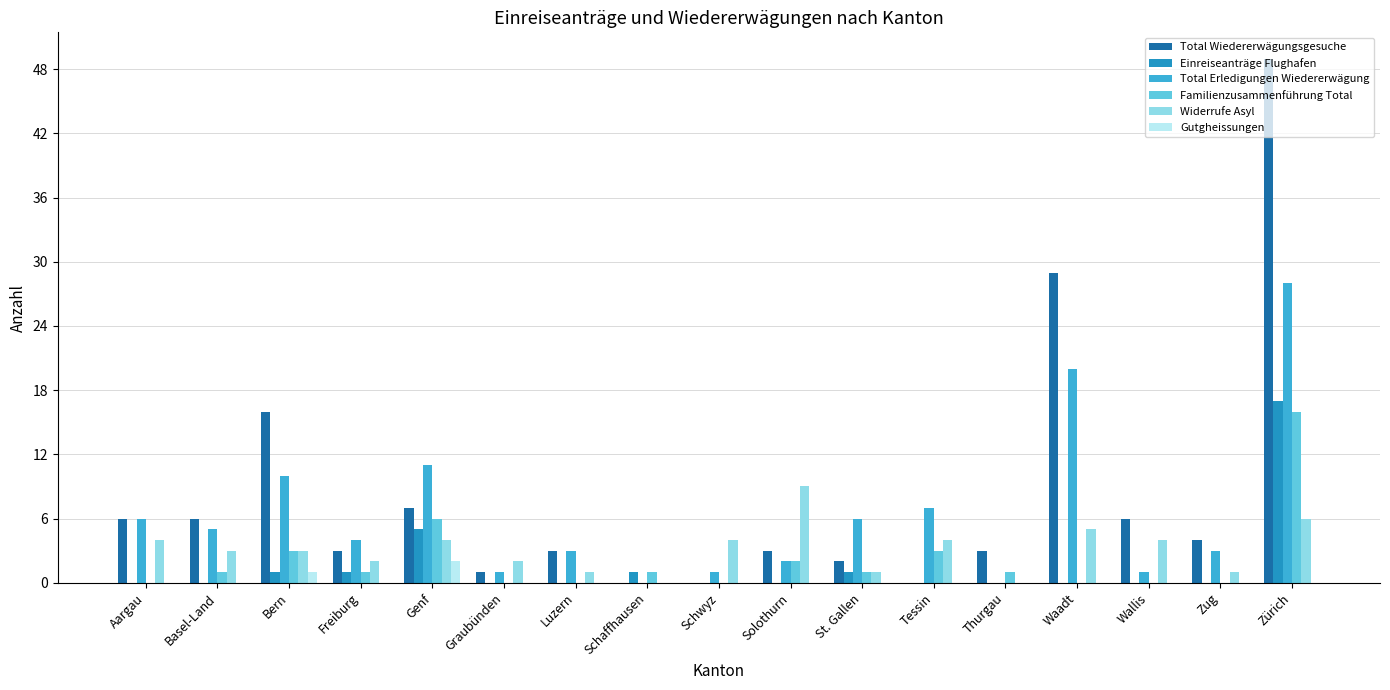

What is the greatest value displayed?

49